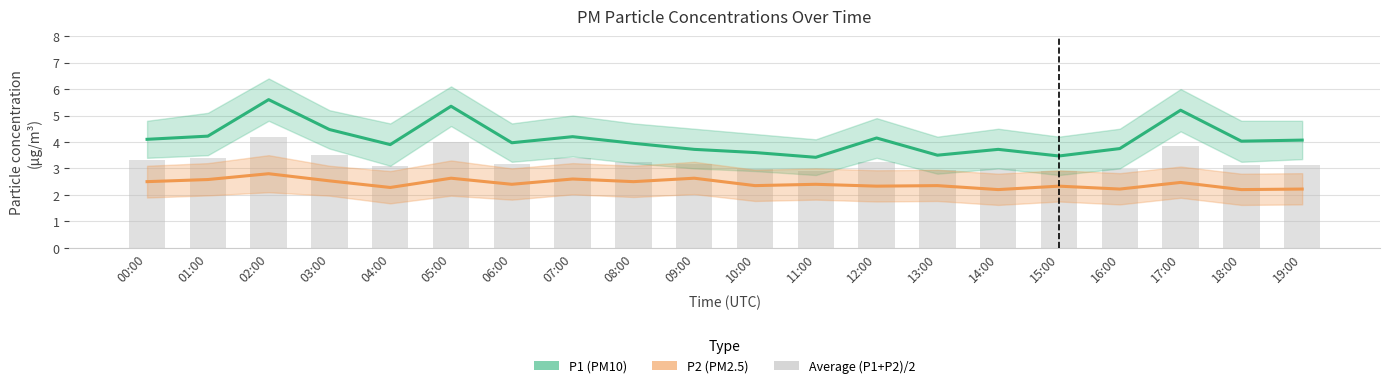

How many data points in Average (P1+P2)/2 are above 3?

14